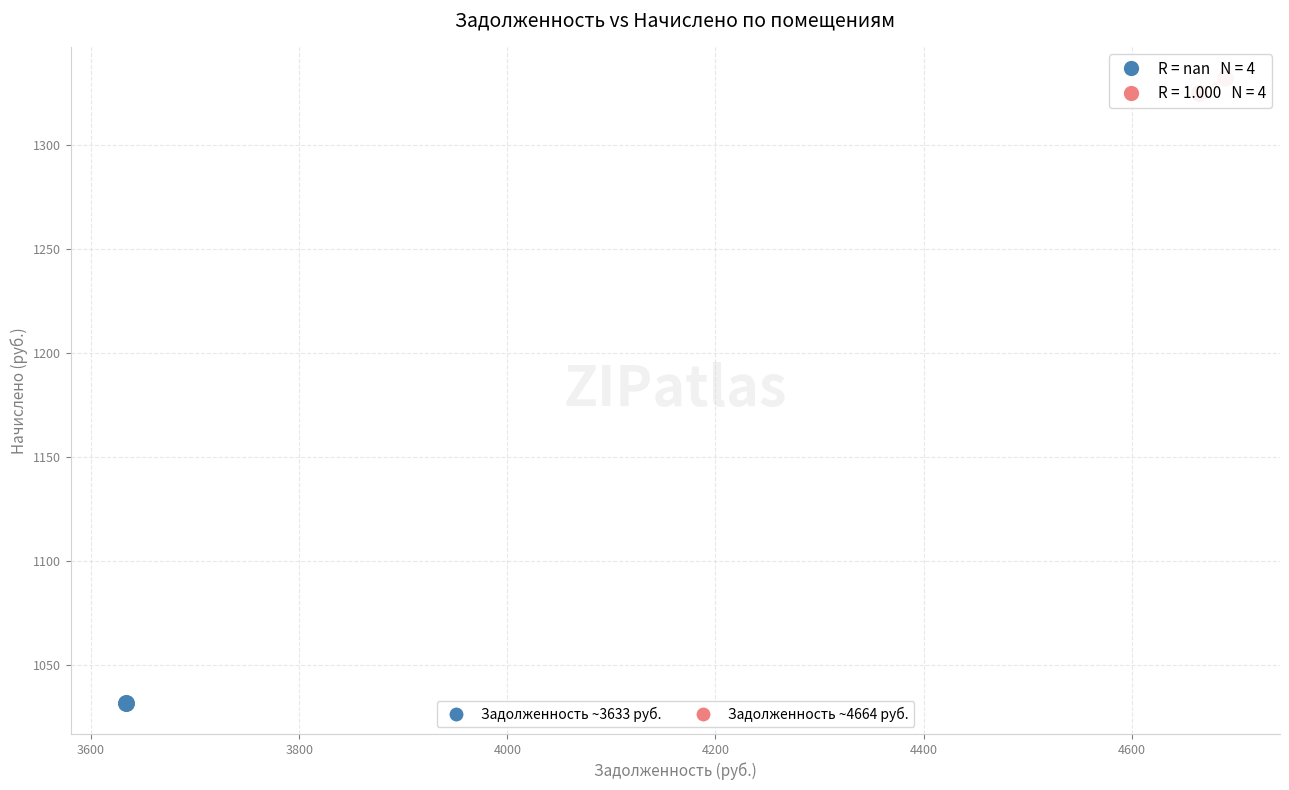

Which series contains the lowest Y value?

Задолженность ~3633 руб.